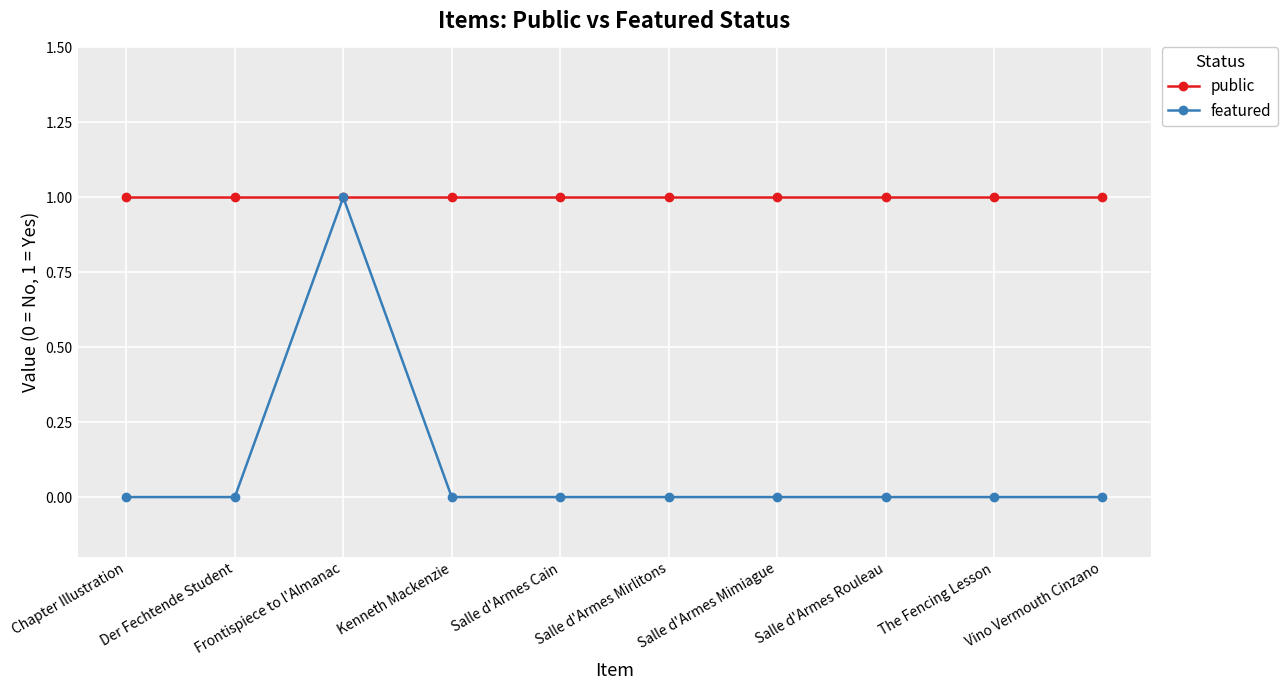

What is the total value across all series at Salle d'Armes Mirlitons?

1